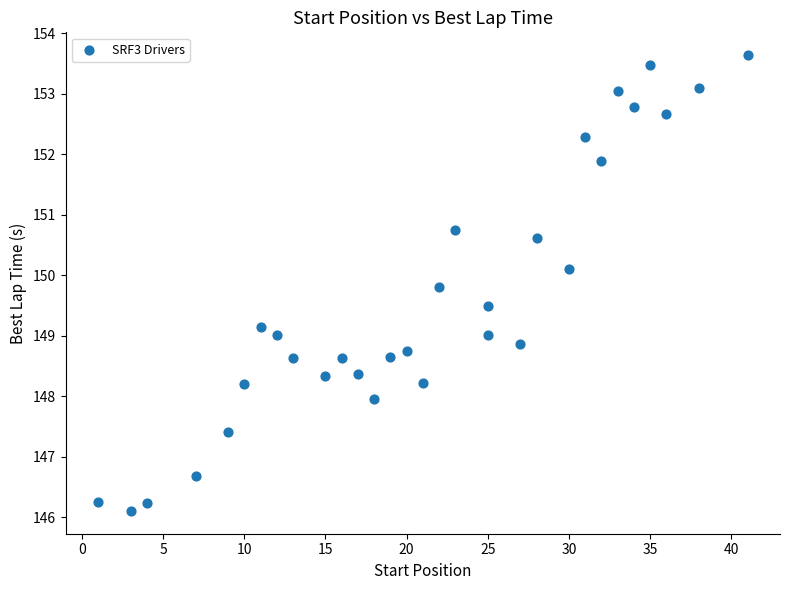

What is the range of Y values (max minus min)?

7.5